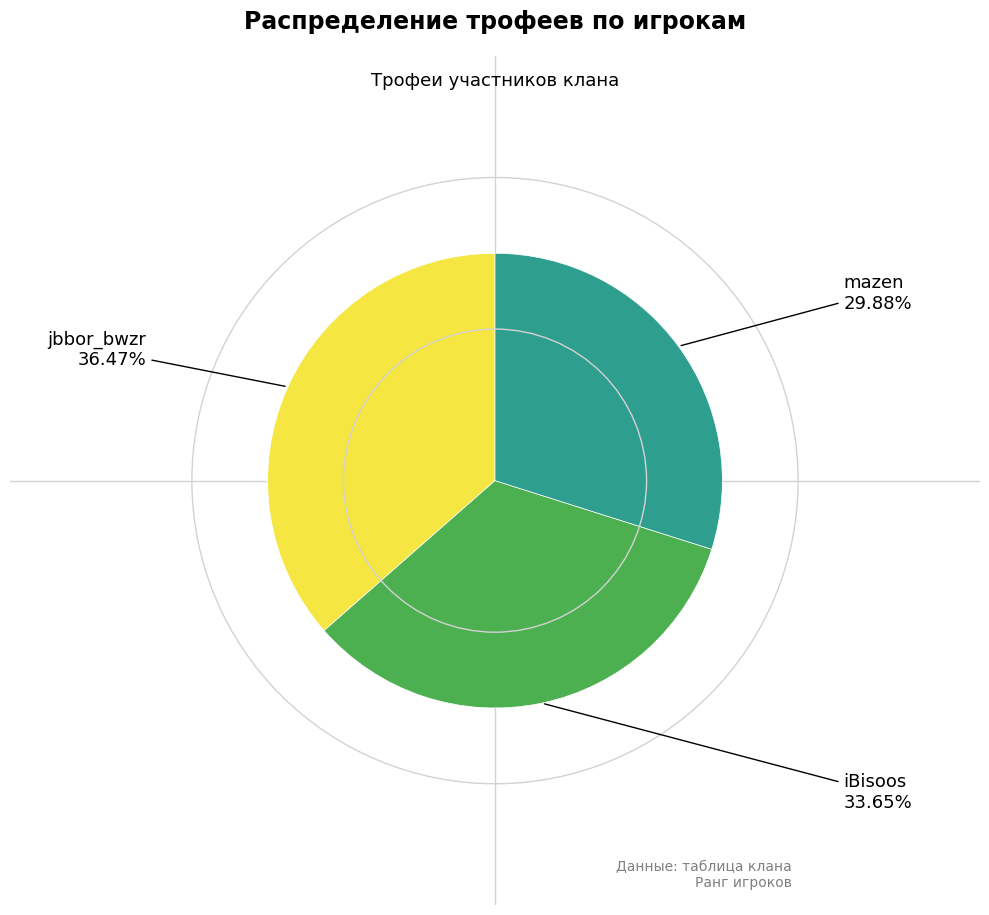

Does any single category account for the majority?

No